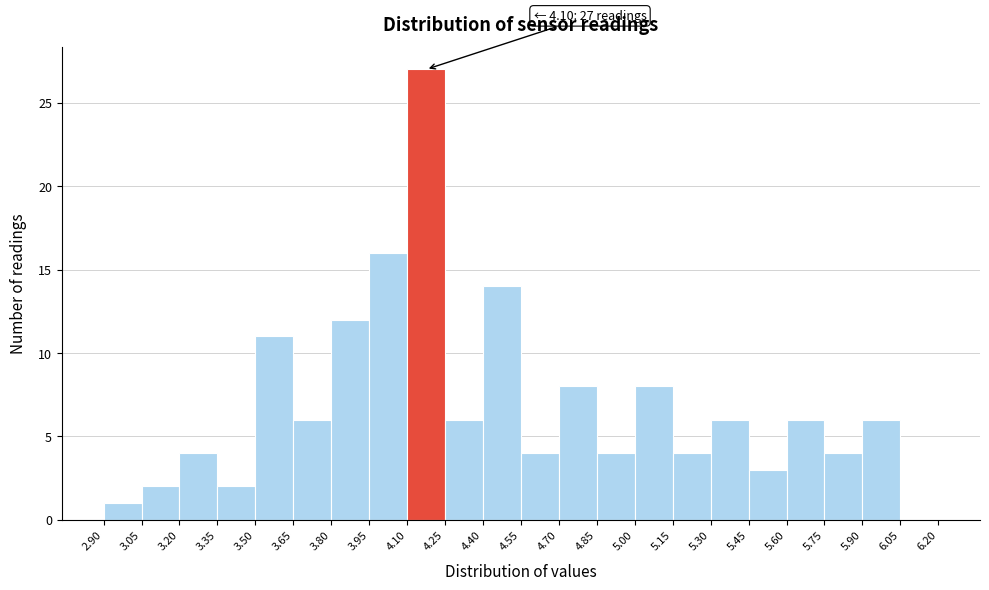

Over which range of the x-axis is the bar tallest?

4.10 to 4.25